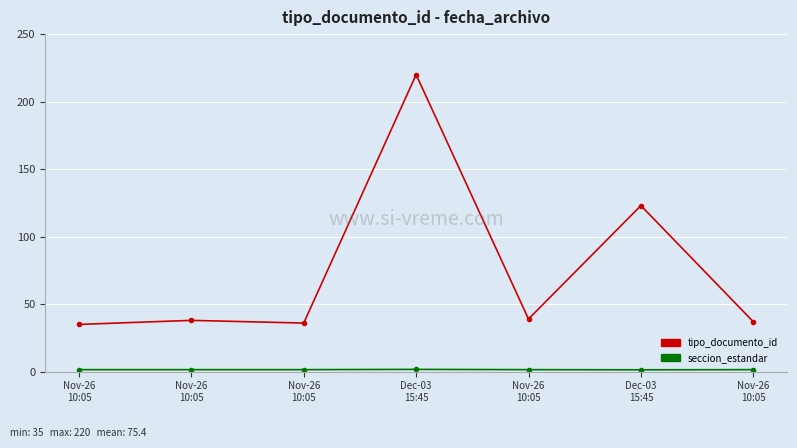

List the series in order of their peak value, lowest first.

seccion_estandar, tipo_documento_id